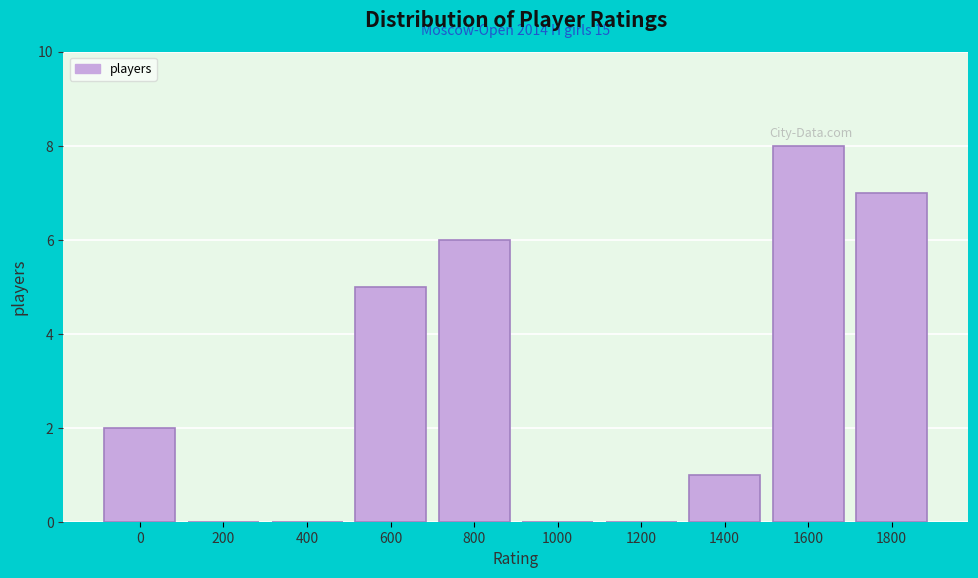

Reading left to right, transcribe all the data shown in this chart.

0=2	200=0	400=0	600=5	800=6	1000=0	1200=0	1400=1	1600=8	1800=7